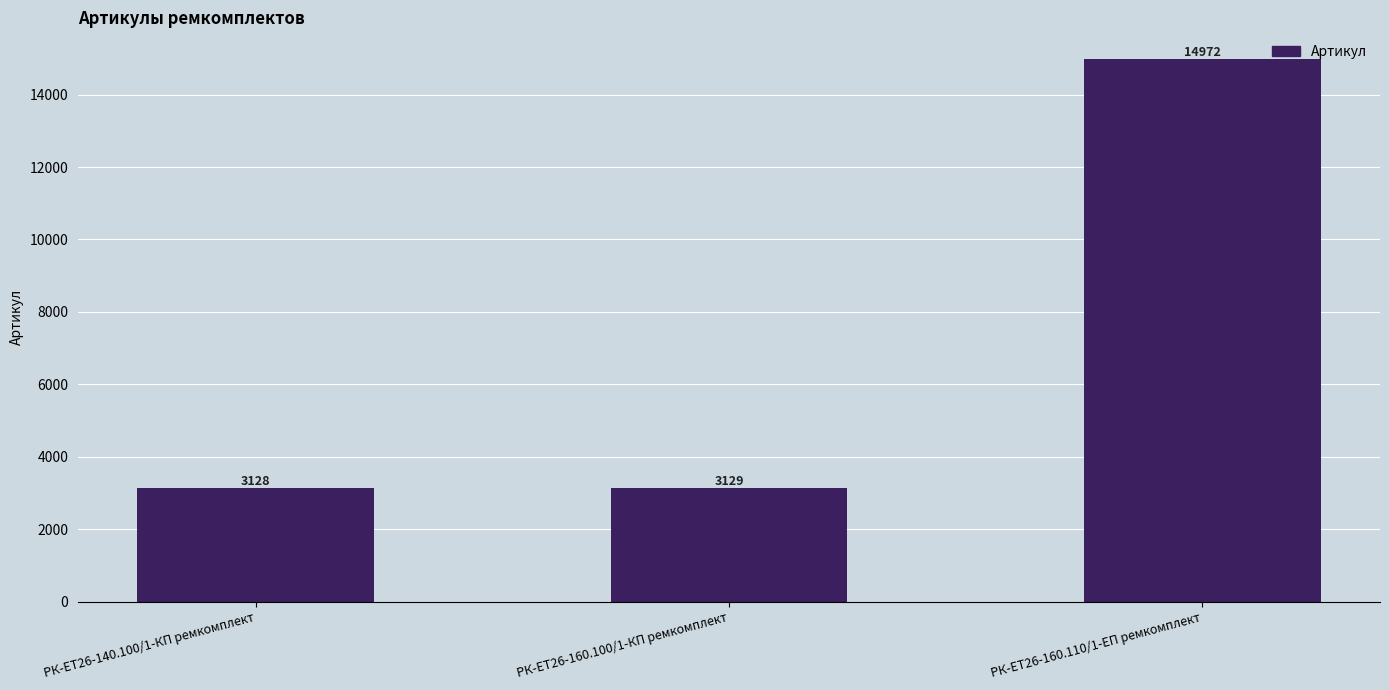

What is the maximum value shown in the chart?

14972